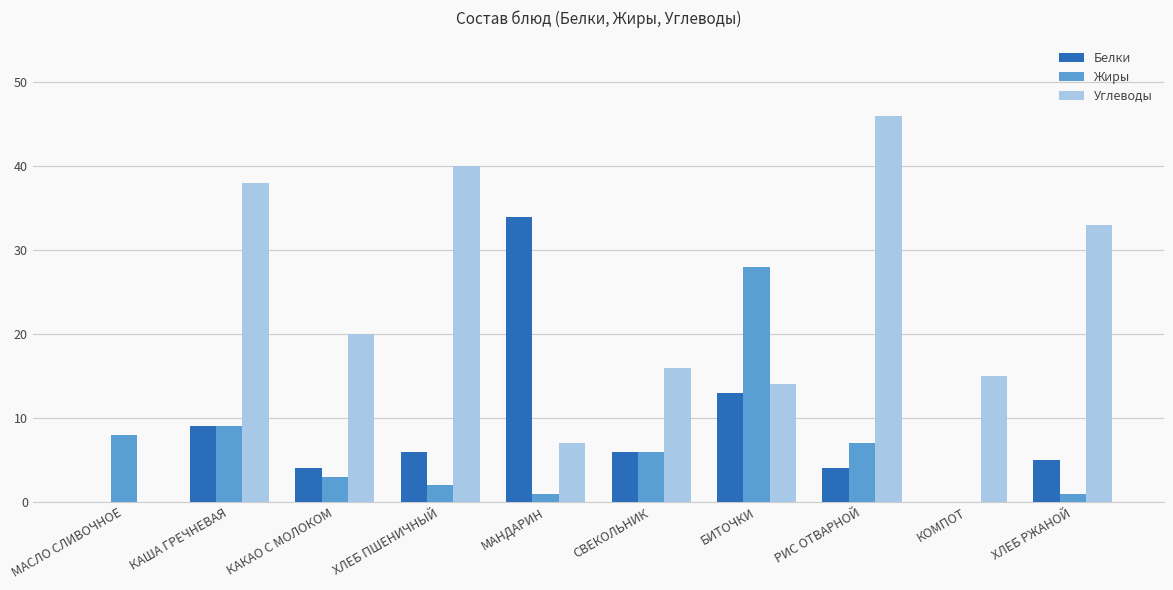

Which series has the largest range (max minus min)?

Углеводы